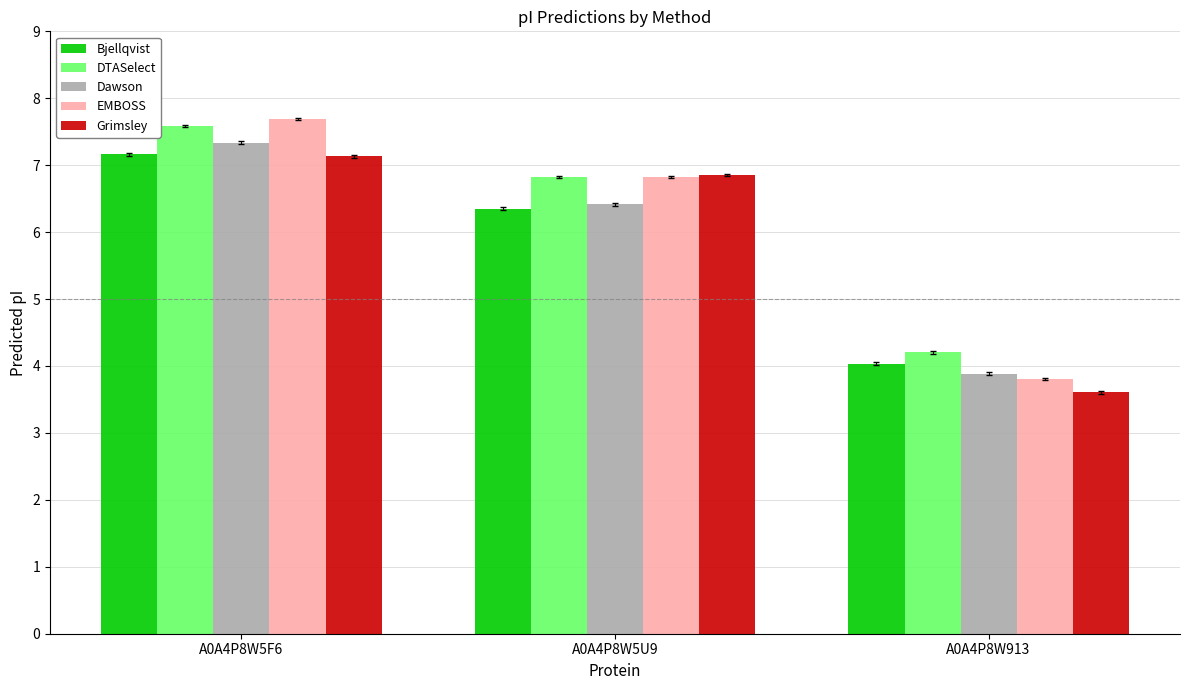

Is it true that DTASelect equals 3.4 at A0A4P8W5F6?

False